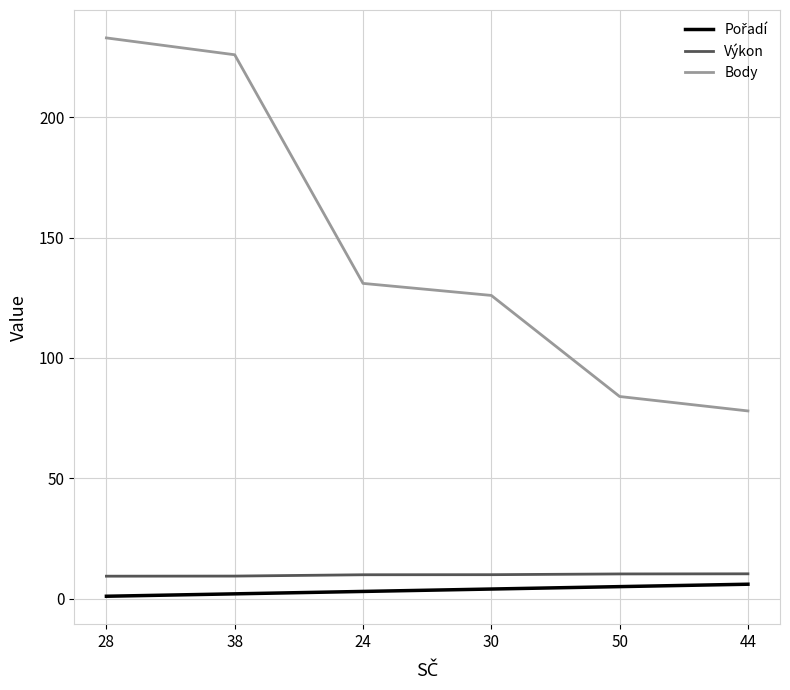

The value of Body at 24 is 61.2. True or false?

False